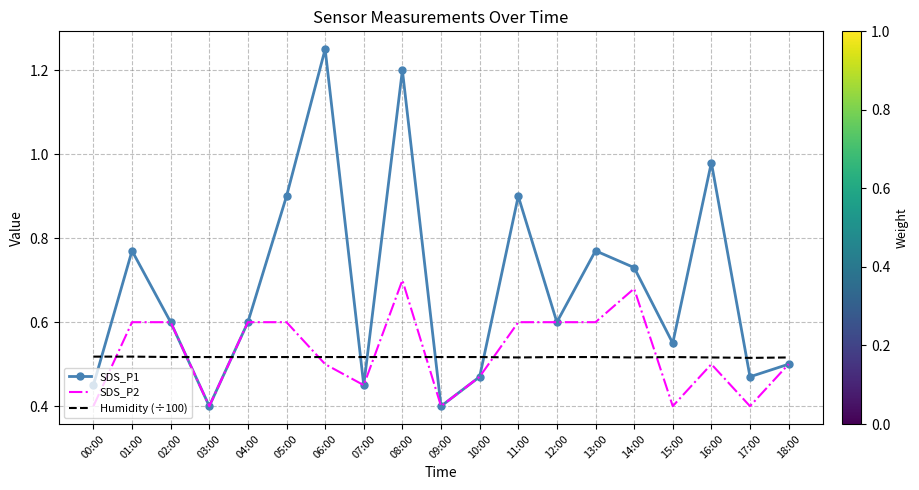

At how many categories does at least one series exceed 1?

2